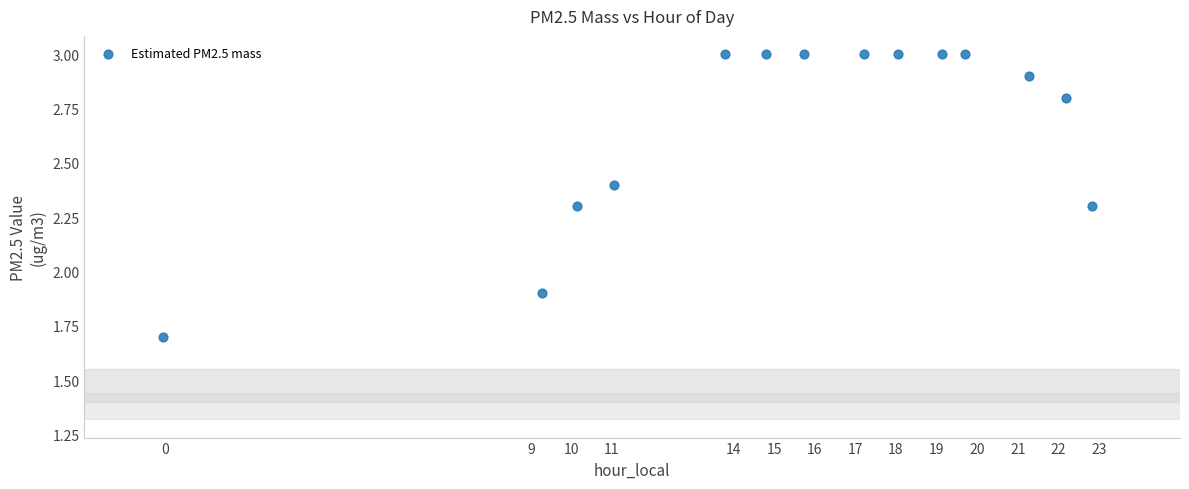

What Y value in the scatter plot is closest to 2?

1.9